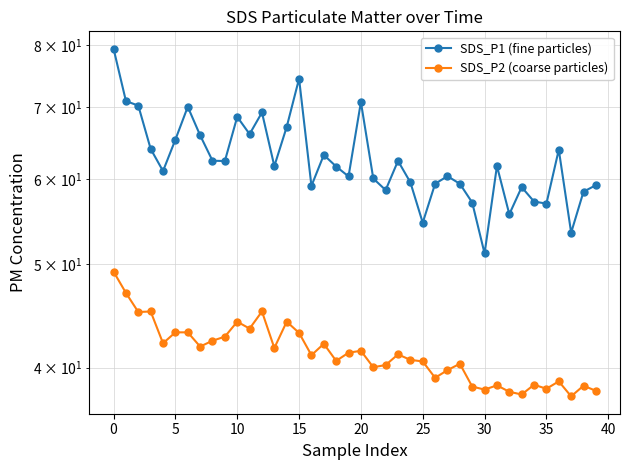

Reading left to right, extract all data points from this chart.

SDS_P1 (fine particles): 79.4	71.0	70.3	64.0	61.0	65.3	70.1	65.9	62.4	62.4	68.6	66.1	69.2	61.7	67.1	74.5	59.1	63.2	61.6	60.4	70.8	60.1	58.6	62.4	59.6	54.6	59.4	60.4	59.4	57.0	51.1	61.7	55.6	59.0	57.2	56.9	63.9	53.5	58.4	59.2
SDS_P2 (coarse particles): 49.2	47.0	45.1	45.1	42.1	43.1	43.1	41.9	42.4	42.8	44.1	43.5	45.1	41.7	44.1	43.1	41.1	42.1	40.6	41.3	41.5	40.0	40.2	41.1	40.7	40.5	39.1	39.8	40.3	38.4	38.1	38.5	38.0	37.8	38.5	38.2	38.8	37.6	38.5	38.0